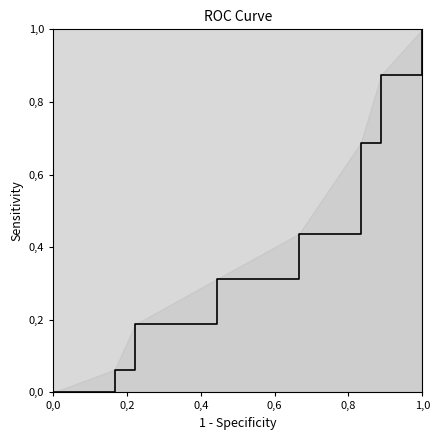

True or false: the data shows -0.4 at 0,0.

False